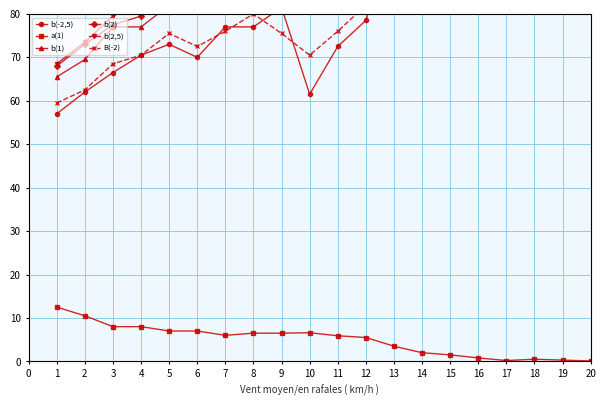

The value of a(1) at 1 is 12.5. True or false?

True